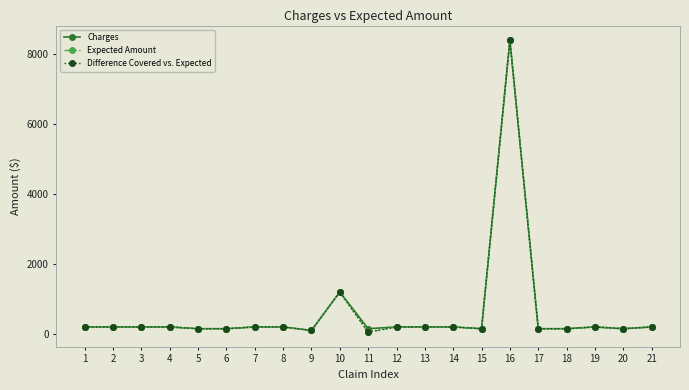

True or false: Difference Covered vs. Expected has more than 0 points higher than both neighbors.

True